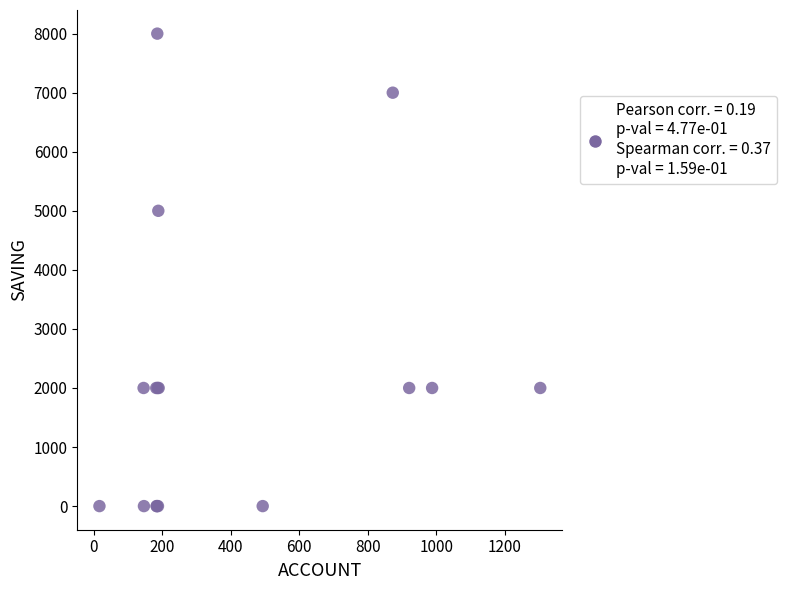

What Y value in the scatter plot is closest to 4000?

5000